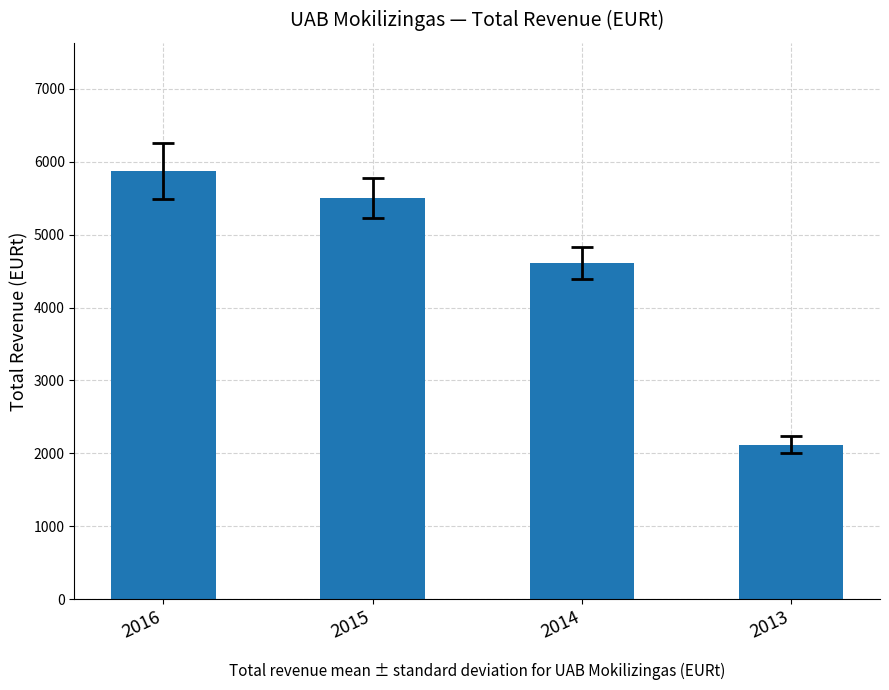

At which label is the value closest to 3995?

2014